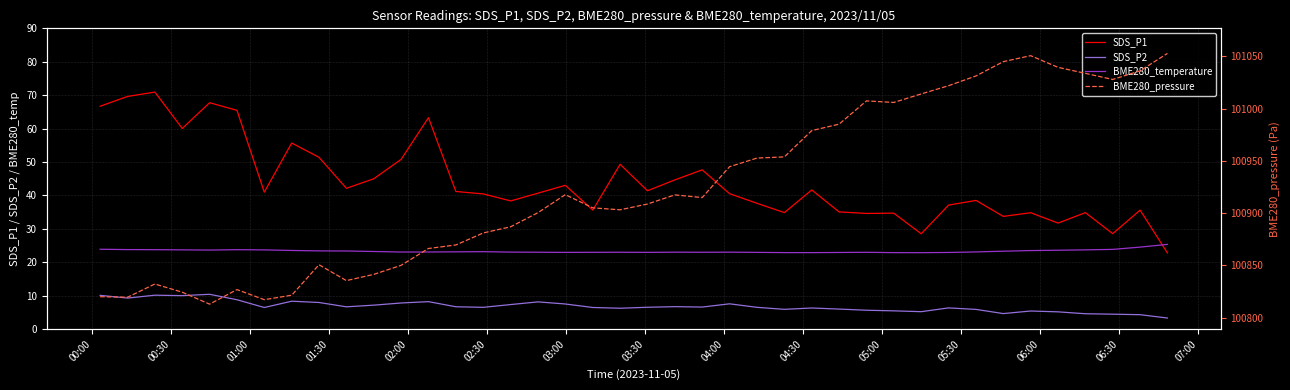

True or false: SDS_P1 and BME280_pressure intersect in this chart.

False